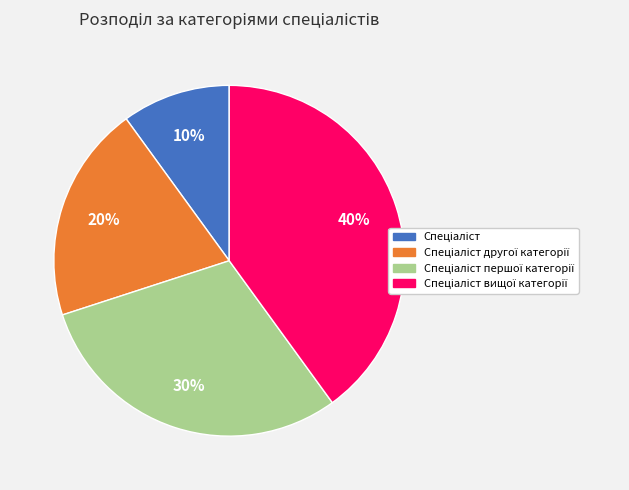

Does any single category account for the majority?

No